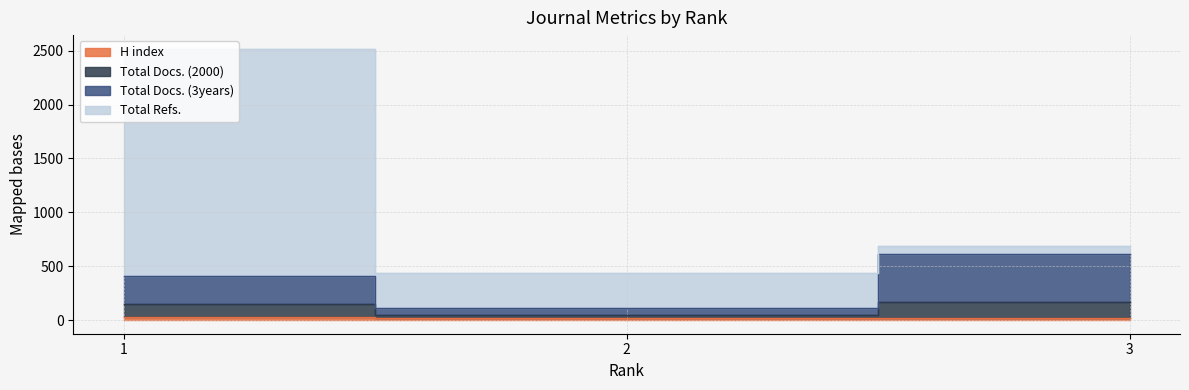

What is the value of the H index point at the 3rd from the left?

18